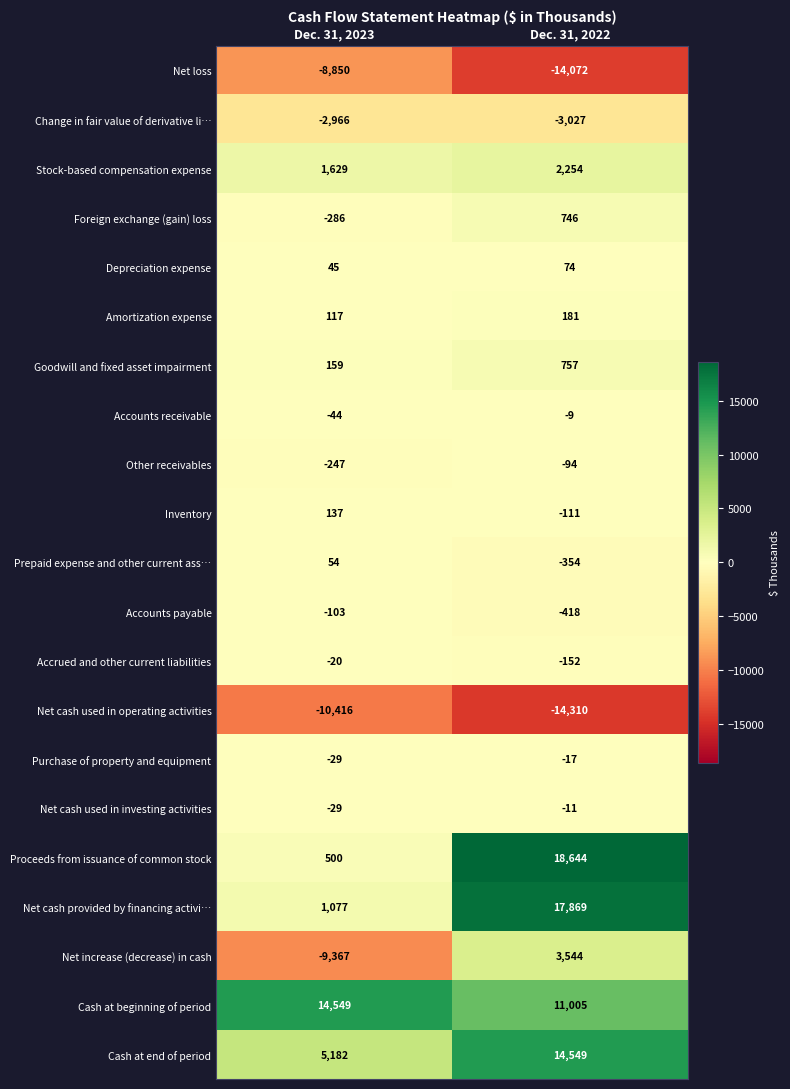

At which label does Prepaid expense and other current ass… reach its peak?

Dec. 31, 2023